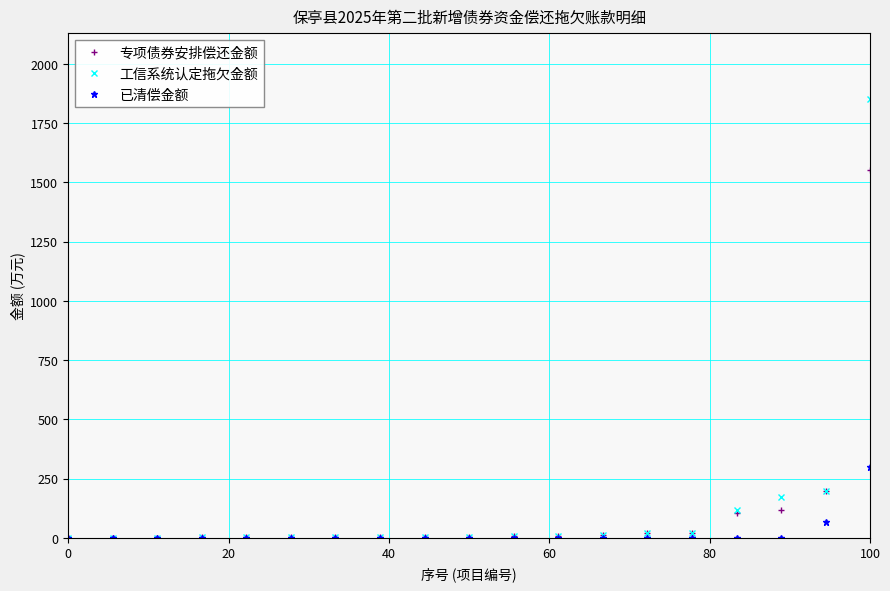

Which series has the largest range (max minus min)?

工信系统认定拖欠金额